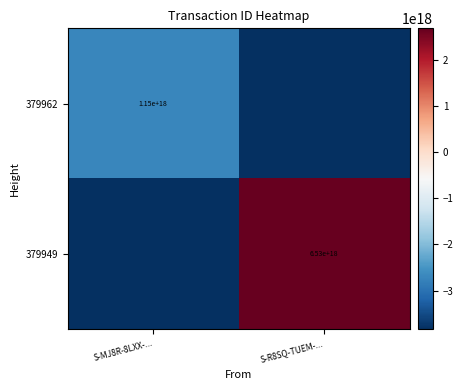

Is it true that 379949 equals 3423796002603780096 at S-R8SQ-TUEM-...?

False